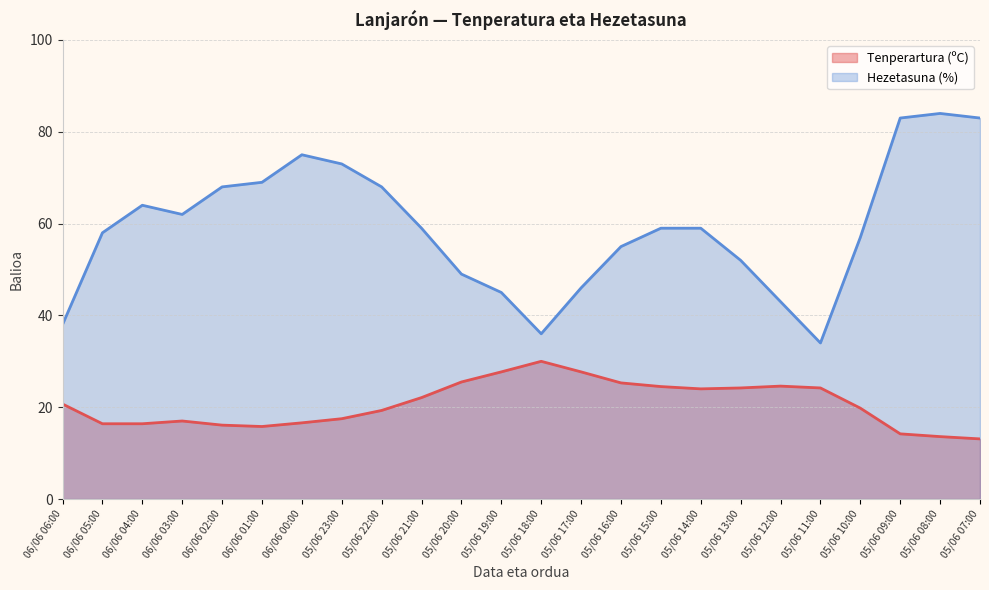

Reading left to right, extract all data points from this chart.

Tenperartura (ºC): 20.7	16.4	16.4	17.0	16.1	15.8	16.6	17.5	19.3	22.1	25.5	27.7	30.0	27.7	25.3	24.5	24.0	24.2	24.6	24.2	19.8	14.2	13.6	13.1
Hezetasuna (%): 38.0	58.0	64.0	62.0	68.0	69.0	75.0	73.0	68.0	59.0	49.0	45.0	36.0	46.0	55.0	59.0	59.0	52.0	43.0	34.0	57.0	83.0	84.0	83.0